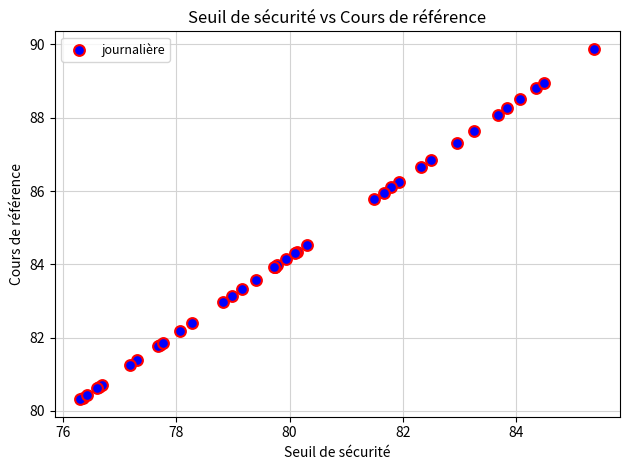

What Y value in the scatter plot is closest to 85?

84.5